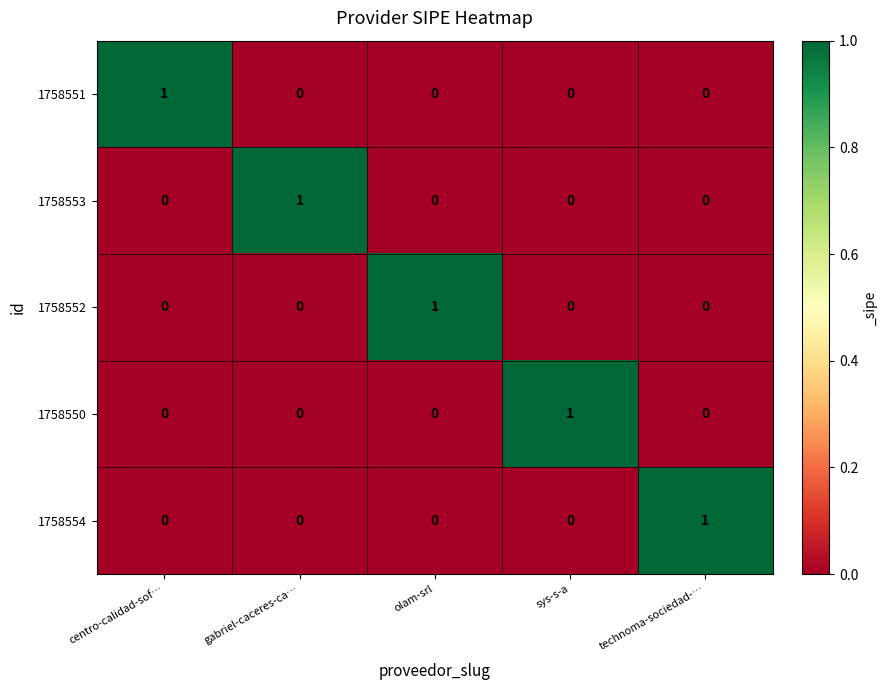

How many 1758552 values are between 0 and 1?

5